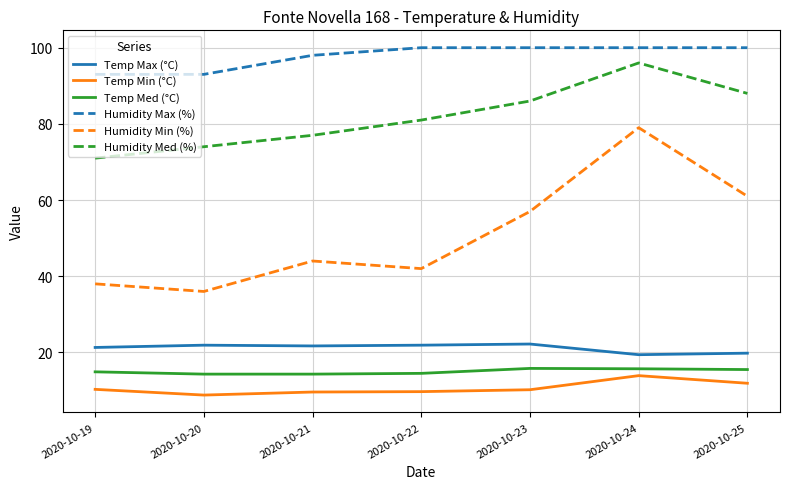

True or false: Humidity Med (%) and Humidity Max (%) intersect in this chart.

False